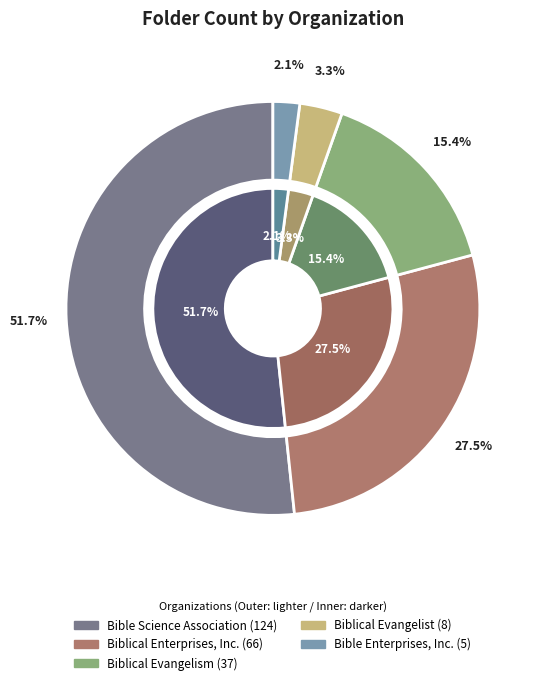

Is the sum of Biblical Evangelism and Bible Enterprises, Inc. greater than half?

No